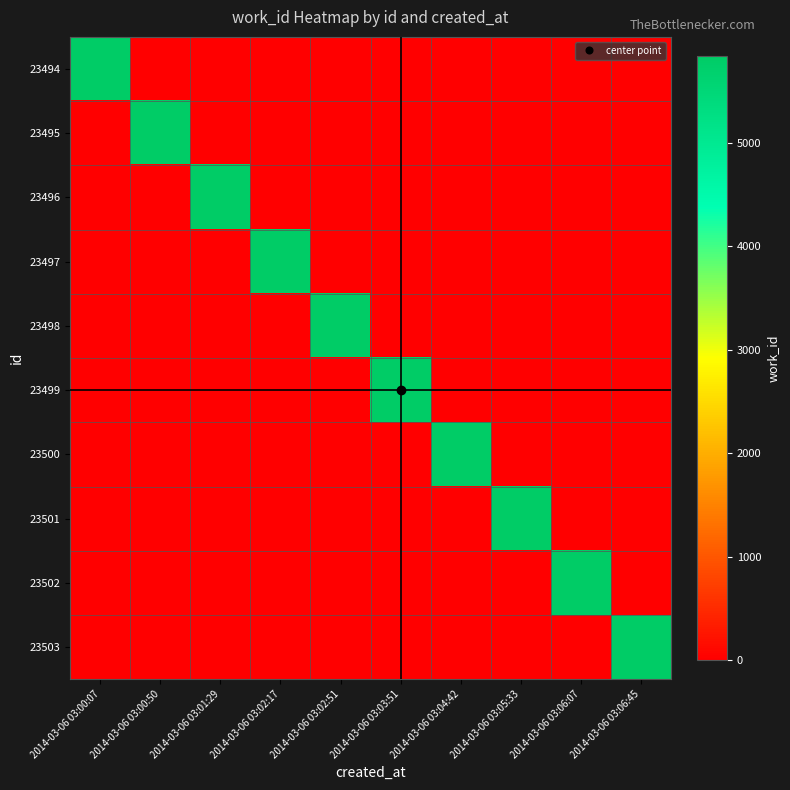

Which has a higher value, 2014-03-06 03:03:51 or 2014-03-06 03:02:17?

2014-03-06 03:03:51